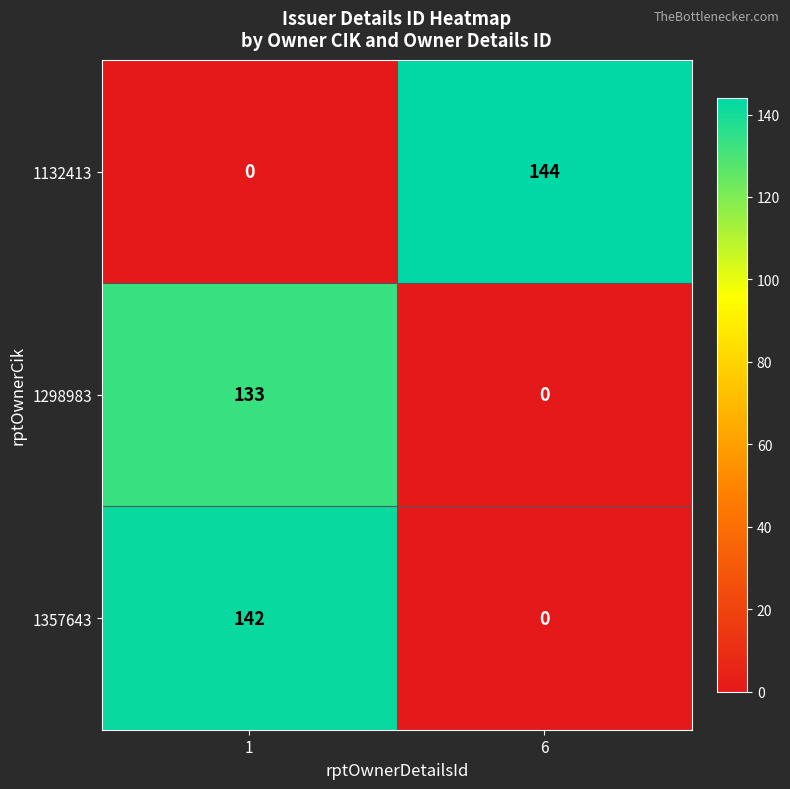

The value of 1132413 at 6 is 144. True or false?

True